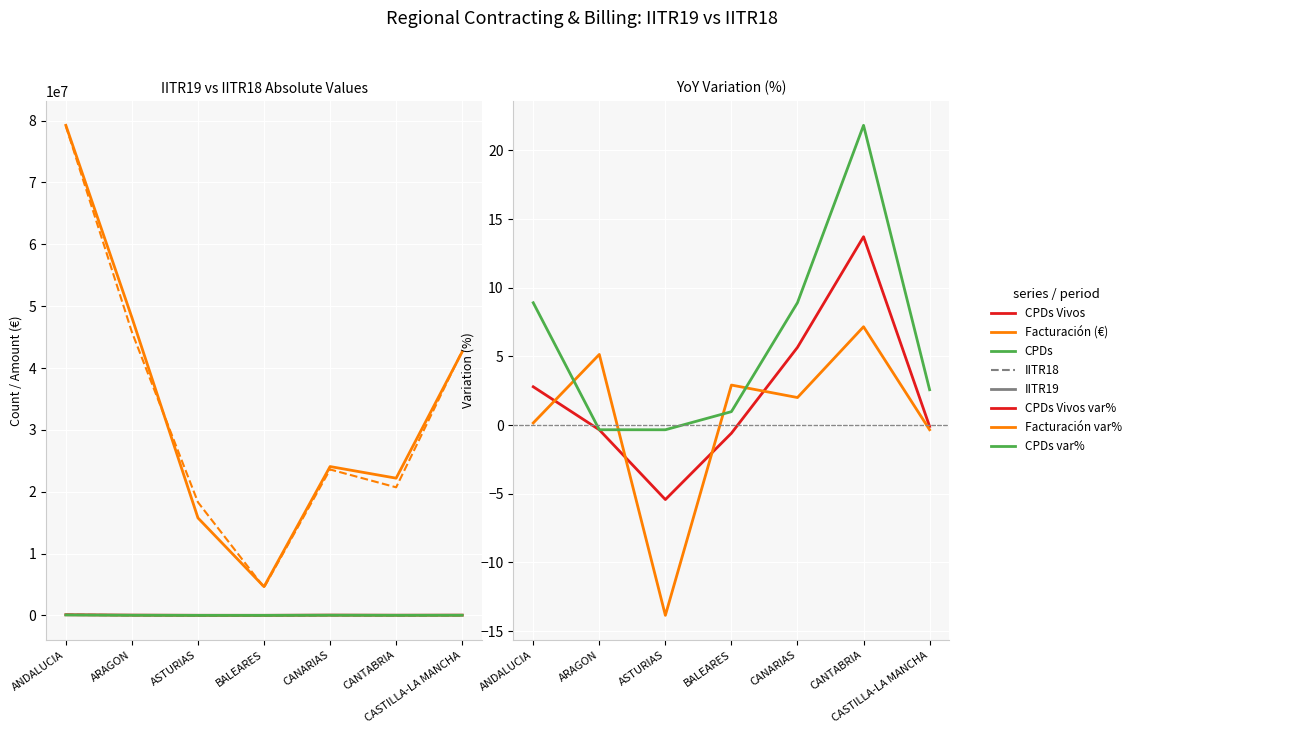

What is the label of the 5th point from the right?

ASTURIAS